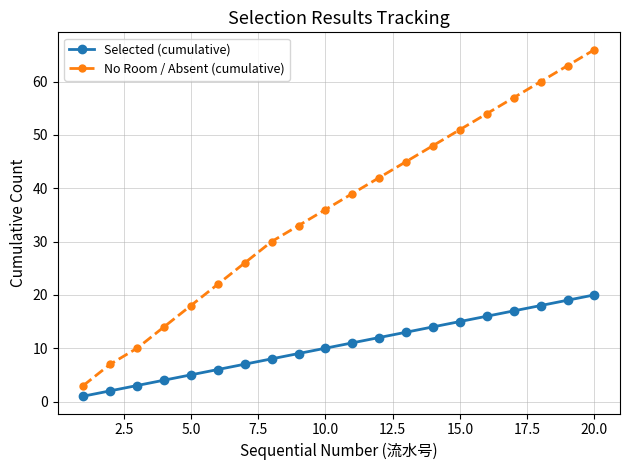

True or false: No Room / Absent (cumulative) has more than 1 points higher than both neighbors.

False